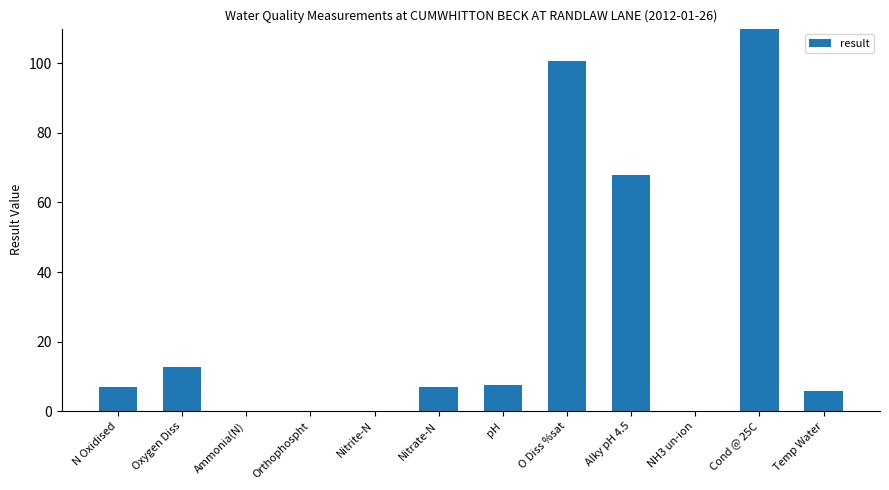

Reading left to right, transcribe all the data shown in this chart.

N Oxidised=6.9	Oxygen Diss=12.6	Ammonia(N)=0.1	Orthophospht=0.1	Nitrite-N=0.0	Nitrate-N=6.9	pH=7.5	O Diss %sat=100.6	Alky pH 4.5=68.0	NH3 un-ion=0.0	Cond @ 25C=290.5	Temp Water=5.7